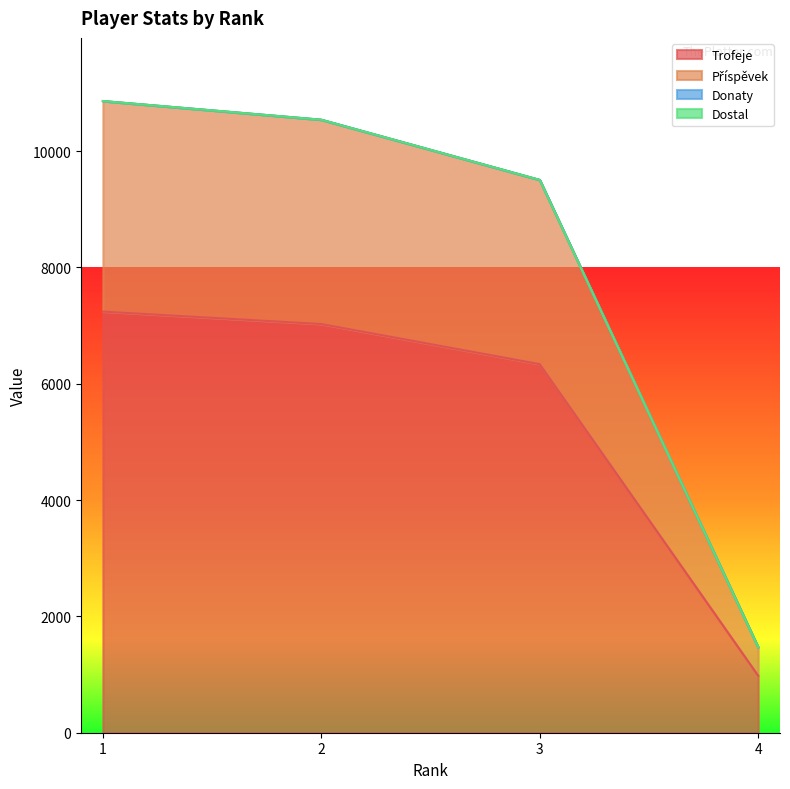

Which series changed the most between 1 and 4?

Příspěvek